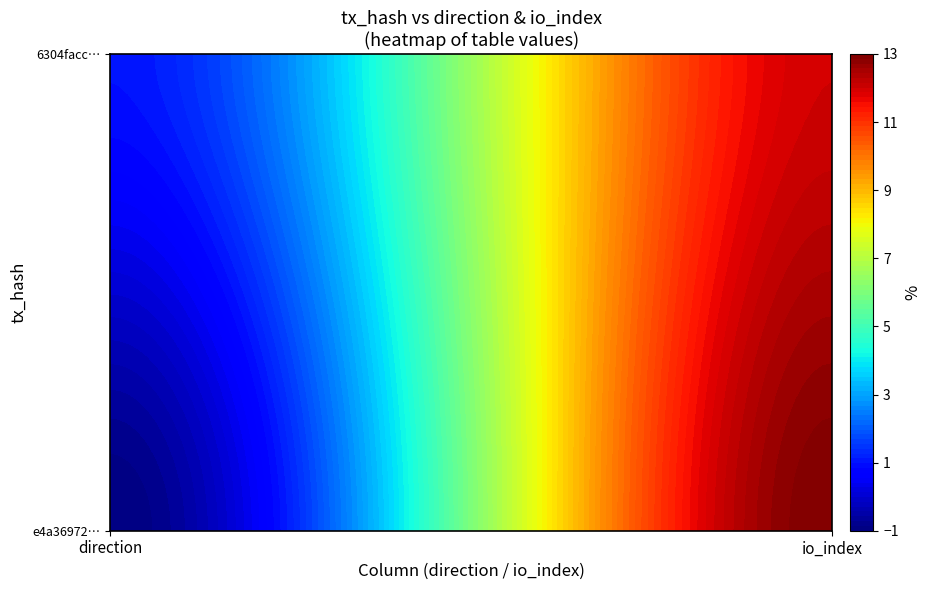

At how many categories does at least one series exceed 2?

1